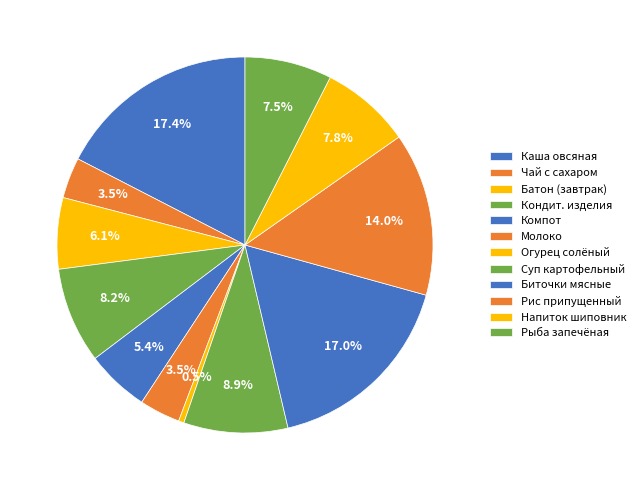

How many segments does this pie chart have?

12